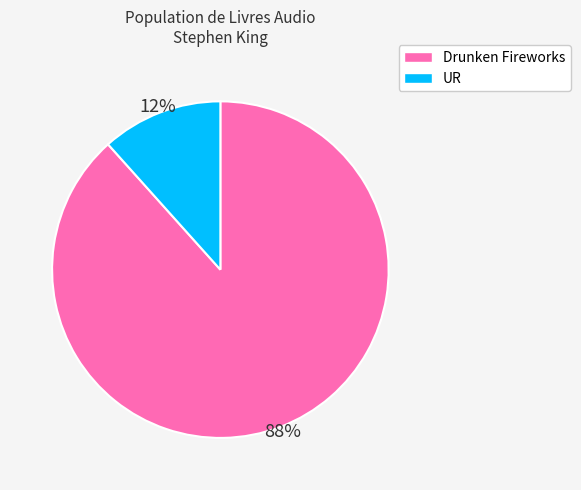

Count the number of slices in the pie.

2